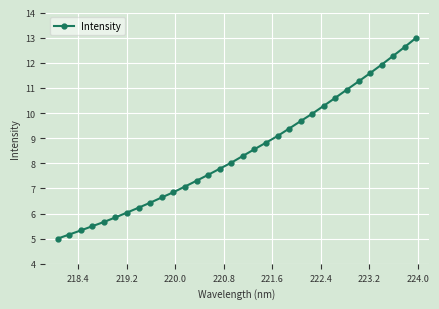

What is the maximum value shown in the chart?

13.0